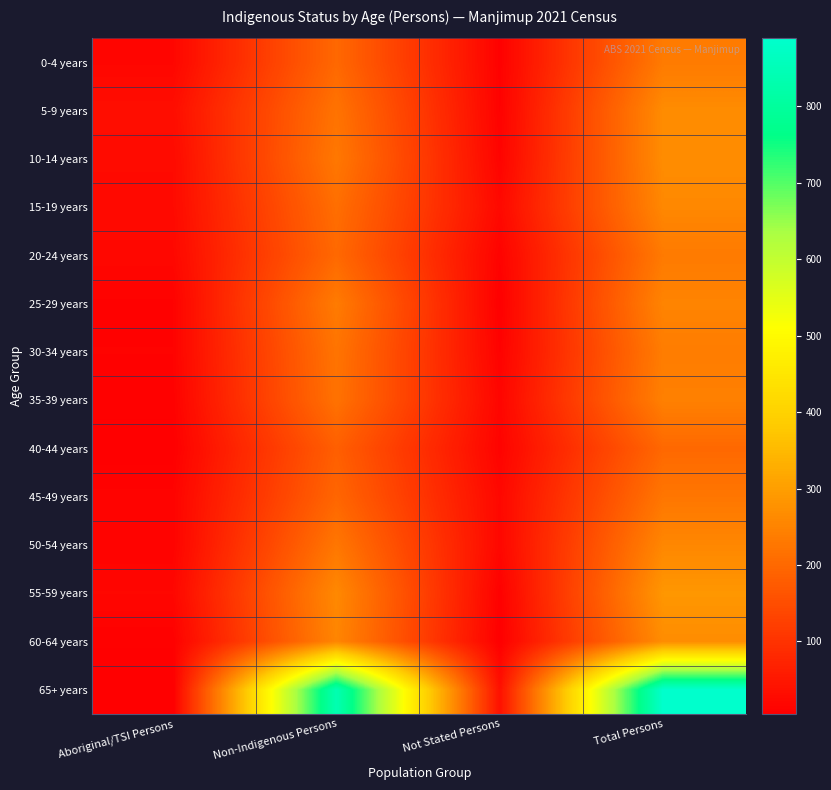

Which series changed the most between Non-Indigenous Persons and Total Persons?

65+ years